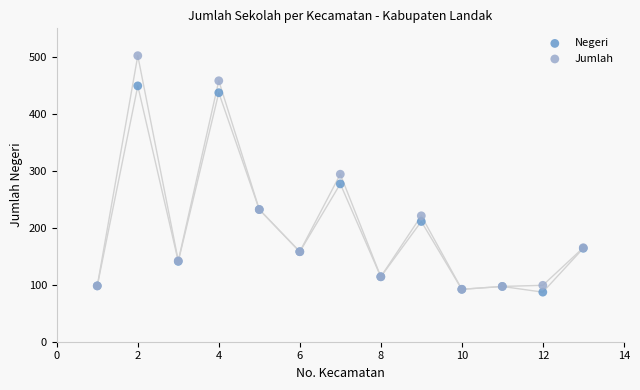

In the Negeri series, what Y value is closest to 268?

277